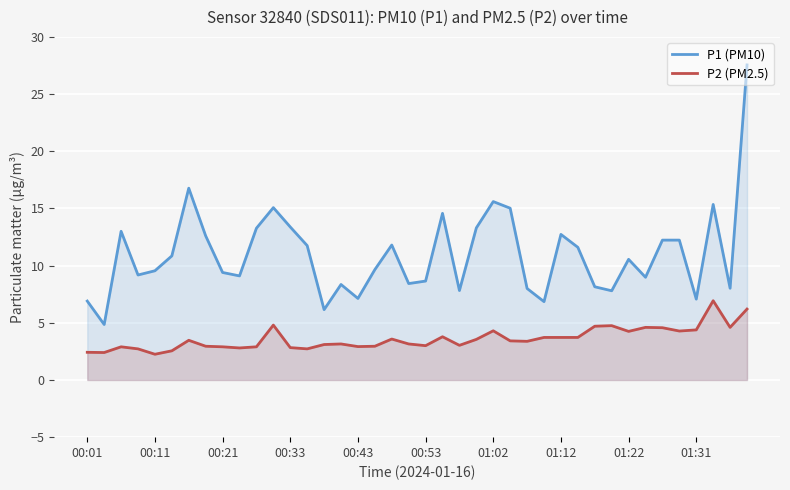

Which series has the largest range (max minus min)?

P1 (PM10)